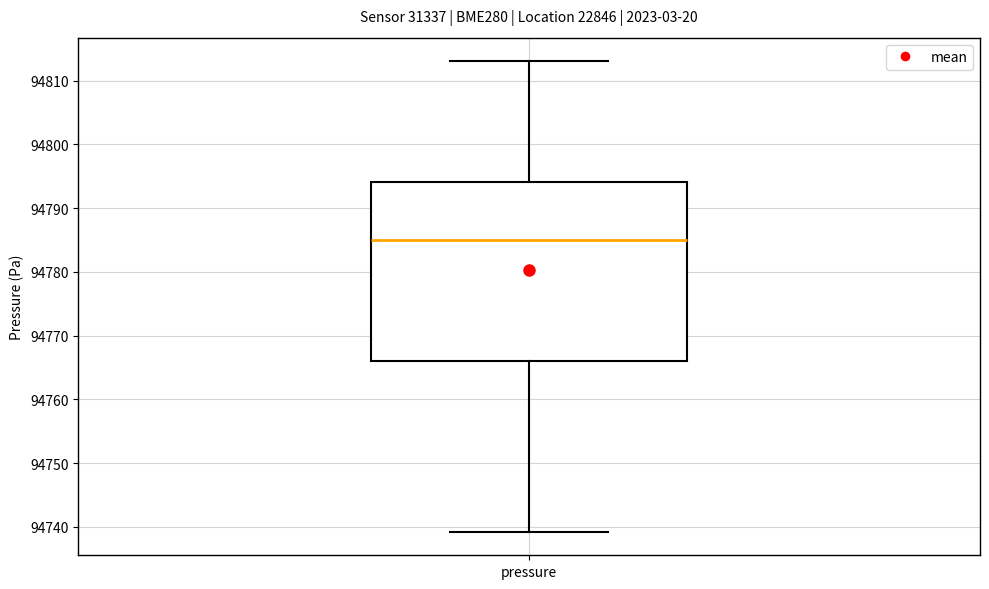

Transcribe this box plot: give where the median line is, the range the box spans, and where the two whiskers end, as read against the y-axis. The values are not printed on the chart, so give them approximately, as read against the axis.

median 94785, box 94766 to 94794, whiskers 94739 to 94813